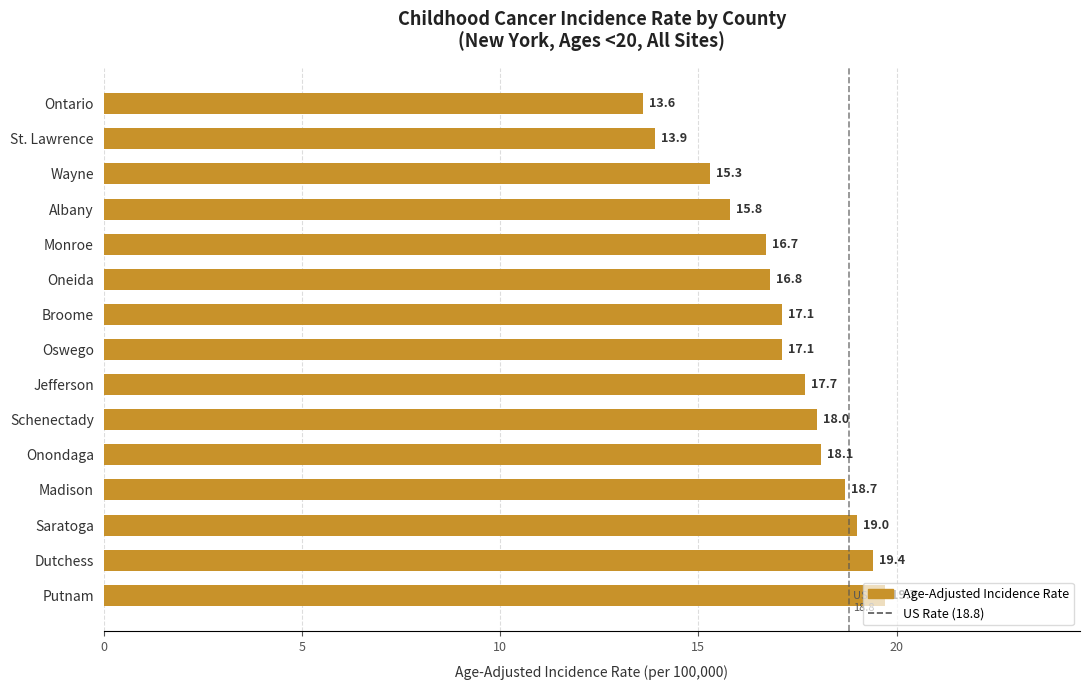

The value at Broome is 7.6. True or false?

False